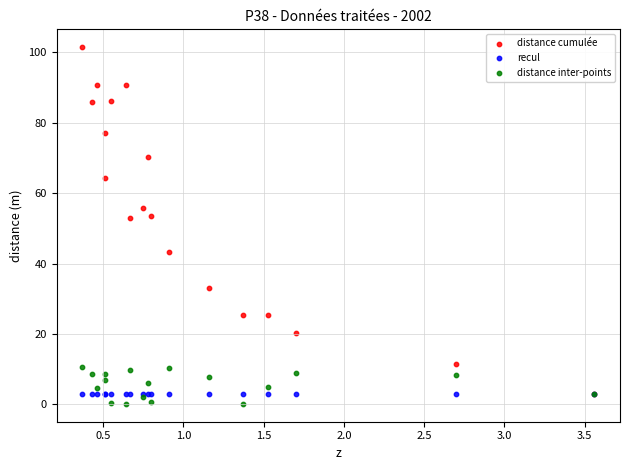

Which series contains the highest Y value?

distance cumulée